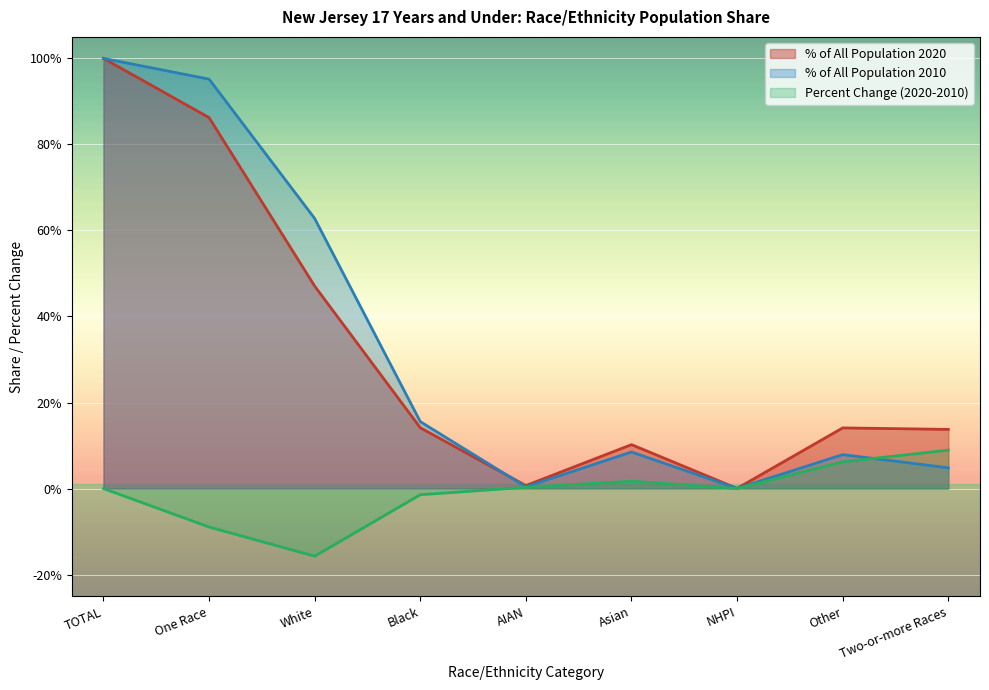

In Percent Change, how many points are higher than both neighbors (excluding endpoints)?

1